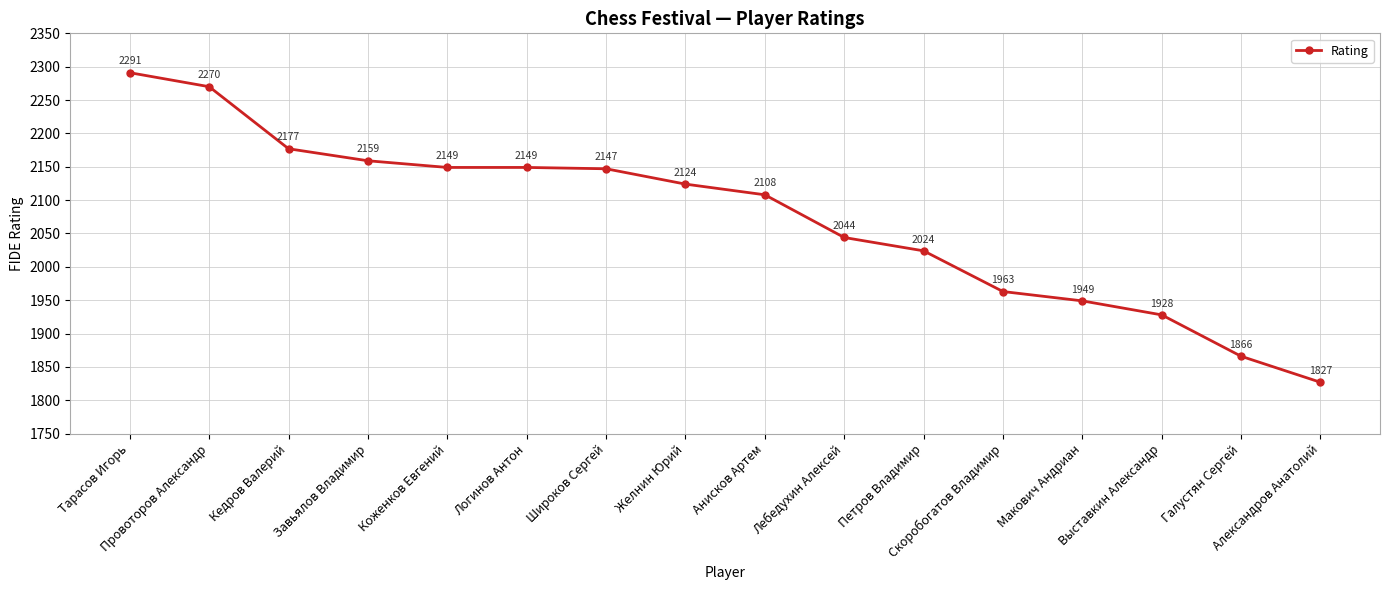

Reading right to left, what are all the values shown in this chart?

Александров Анатолий=1827	Галустян Сергей=1866	Выставкин Александр=1928	Макович Андриан=1949	Скоробогатов Владимир=1963	Петров Владимир=2024	Лебедухин Алексей=2044	Анисков Артем=2108	Желнин Юрий=2124	Широков Сергей=2147	Логинов Антон=2149	Коженков Евгений=2149	Завьялов Владимир=2159	Кедров Валерий=2177	Провоторов Александр=2270	Тарасов Игорь=2291